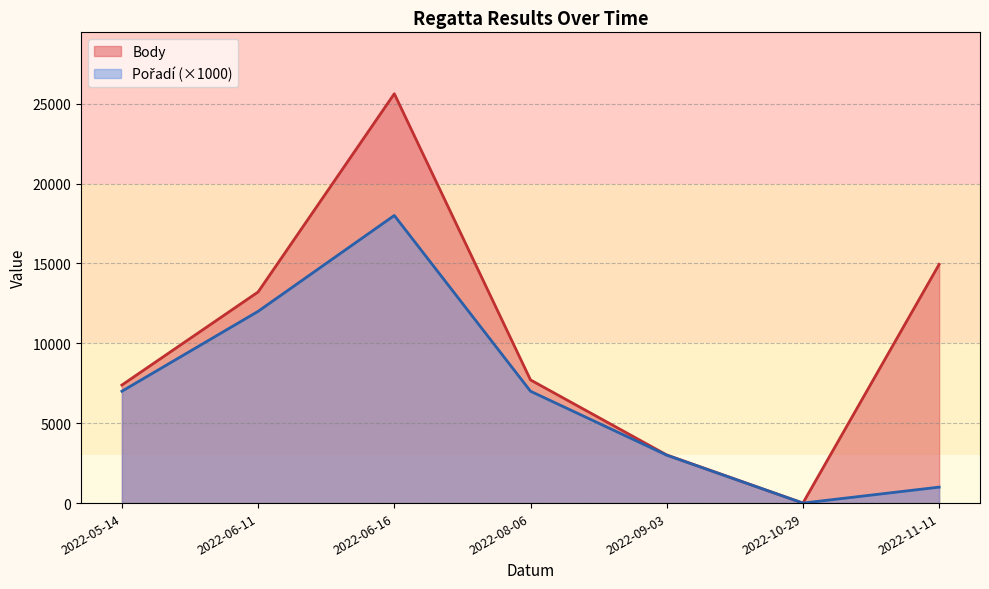

The Pořadí series shows 4 at 2022-11-11. True or false?

False